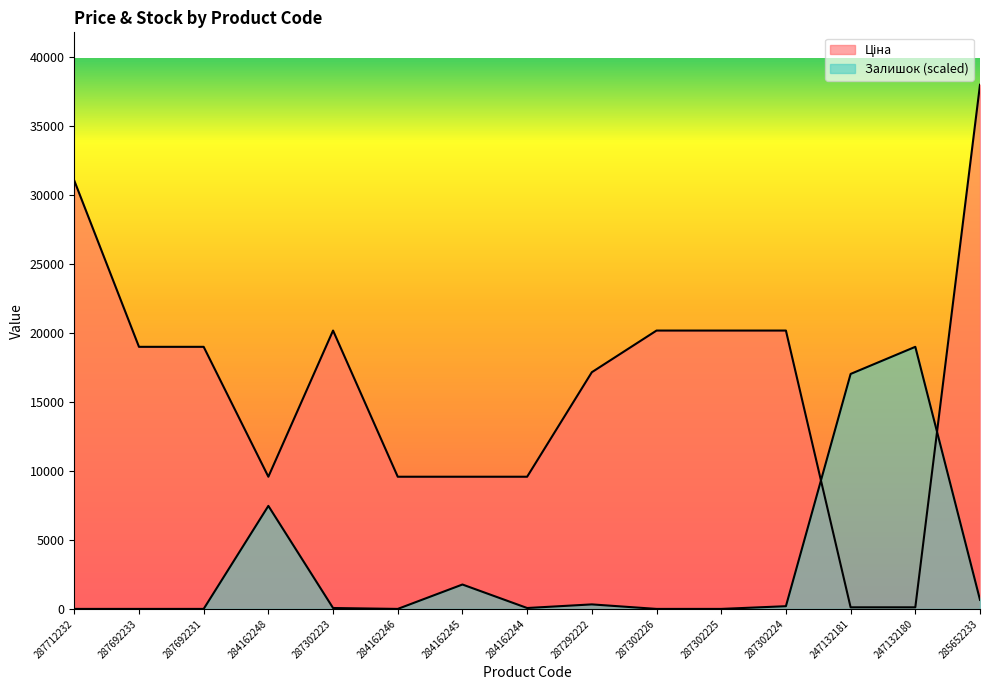

Does the chart have visible grid lines?

No